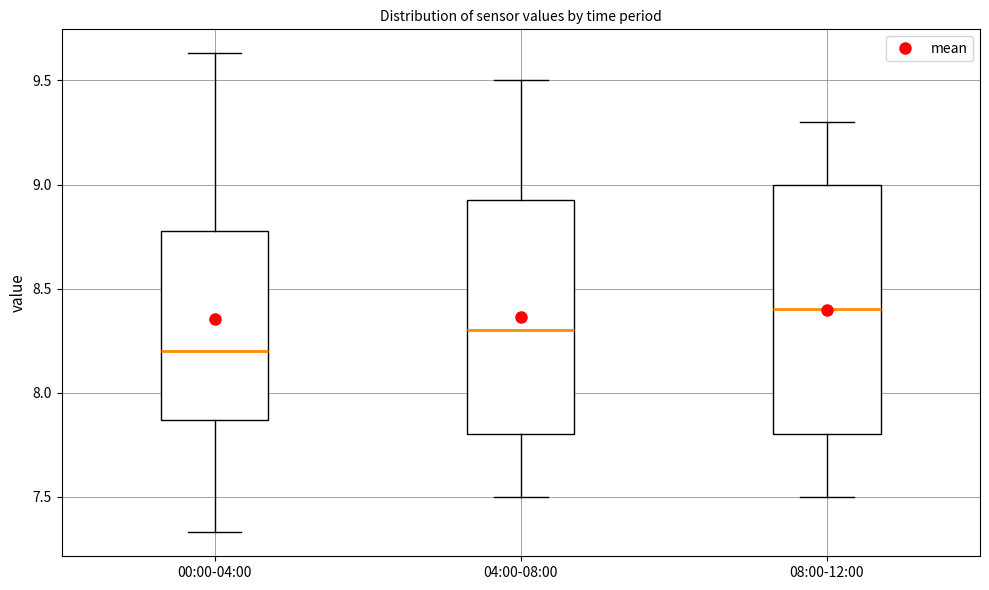

Reading left to right, transcribe this box plot: for each box, give where its median line is, the range the box spans, and where its two whiskers end, as read against the y-axis. The values are not printed on the chart, so give them approximately, as read against the axis.

00:00-04:00: median 8.20, box 7.85 to 8.80, whiskers 7.35 to 9.65
04:00-08:00: median 8.30, box 7.80 to 8.95, whiskers 7.50 to 9.50
08:00-12:00: median 8.40, box 7.80 to 9.00, whiskers 7.50 to 9.30